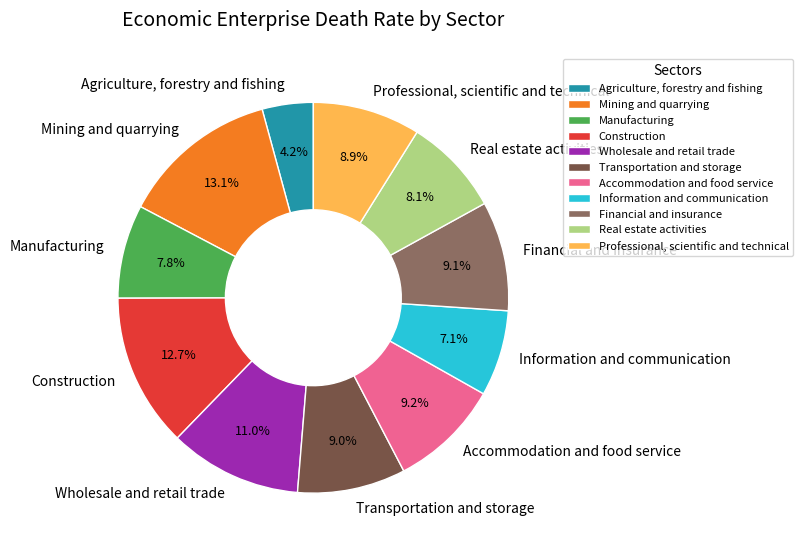

True or false: Wholesale and retail trade accounts for 21% of the total.

False